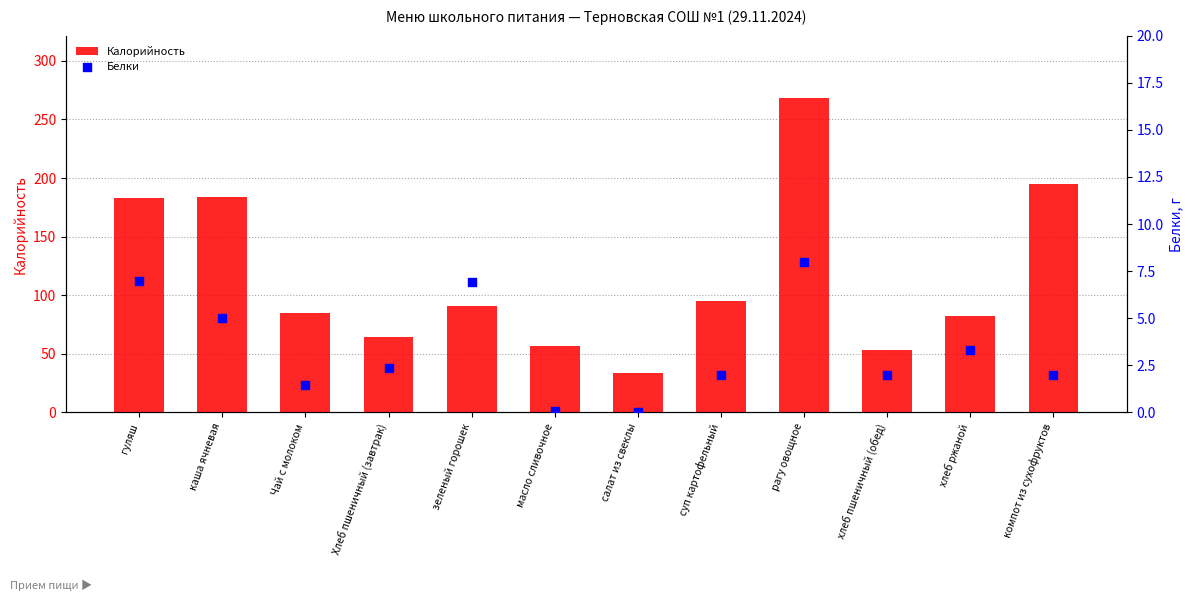

At which category is the sum across all series the highest?

рагу овощное